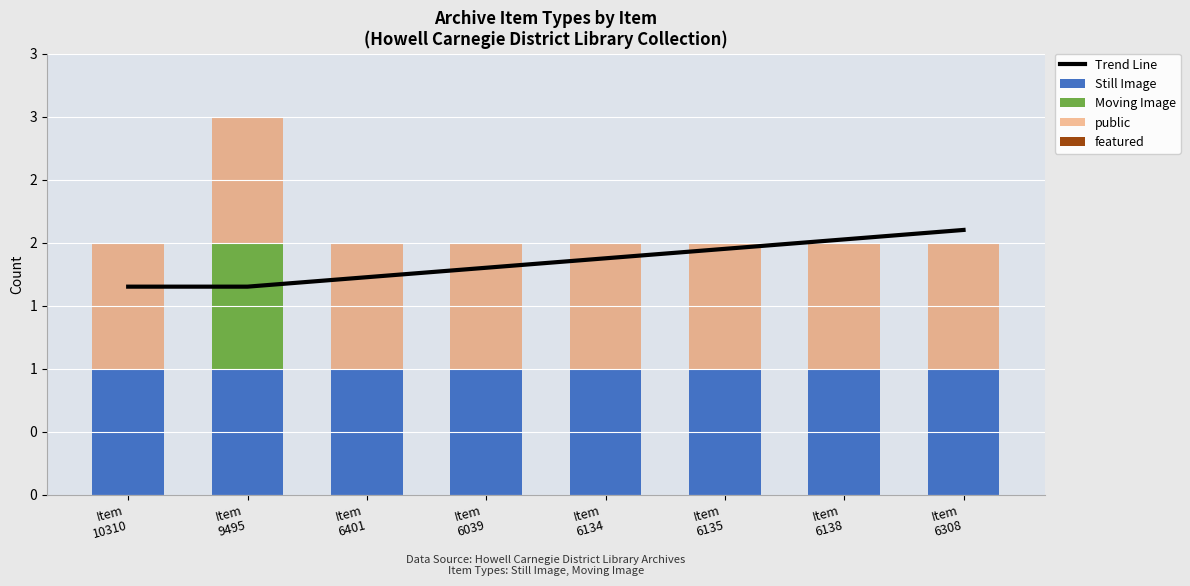

At which category is the sum across all series the highest?

Item
9495